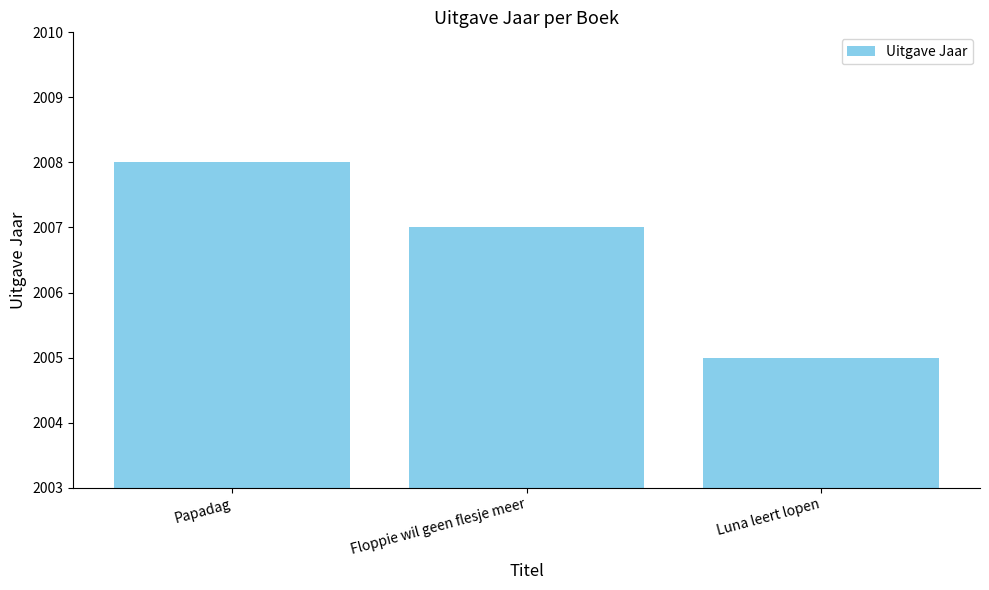

What is the difference between the second highest and minimum values?

2